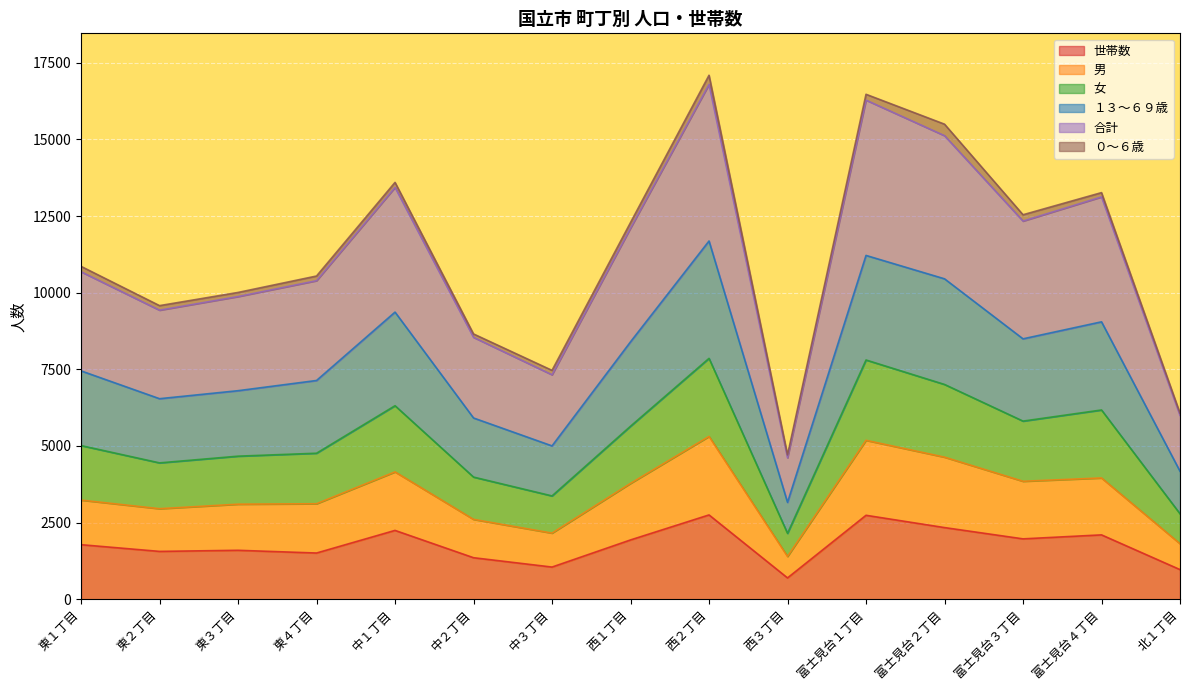

At which label is 世帯数 closest to 1722?

東１丁目